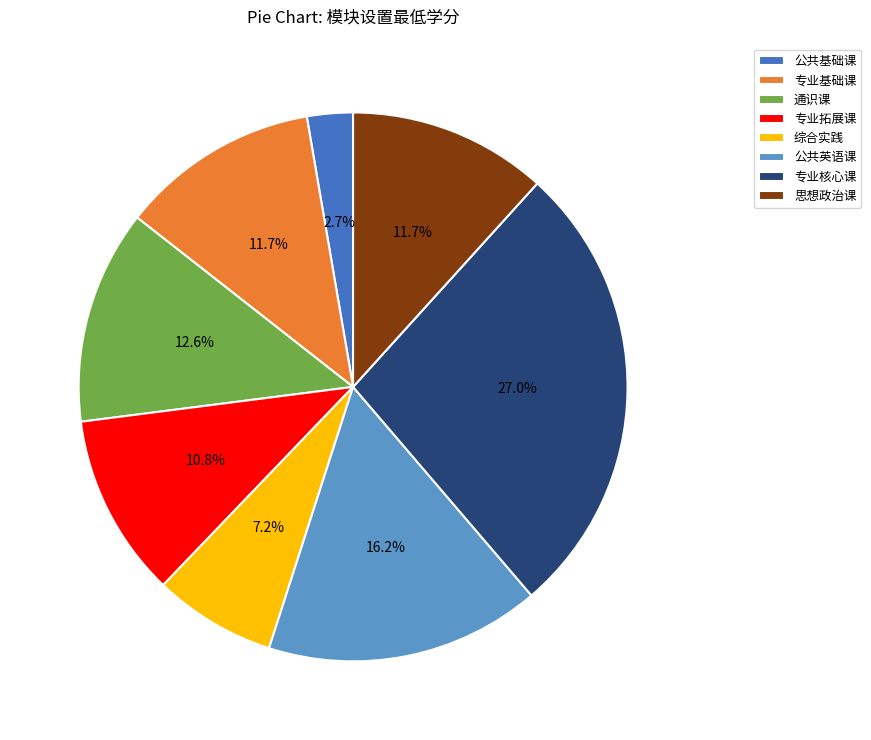

How much of the chart is everything except 通识课?

87.4%